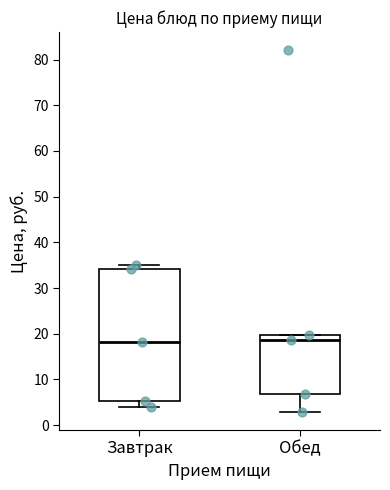

Where is the lower edge of the box for Обед on the y-axis? The values are not printed on the chart, so give them approximately, as read against the axis.

7